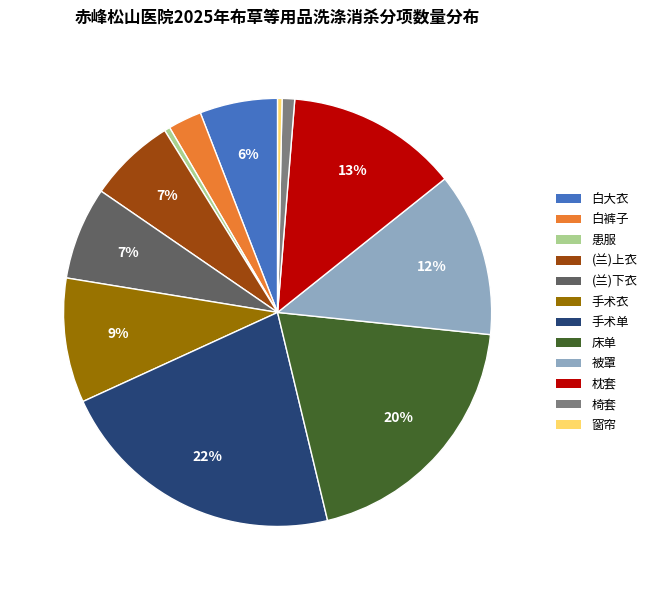

Is the sum of (兰)上衣 and 手术单 greater than half?

No